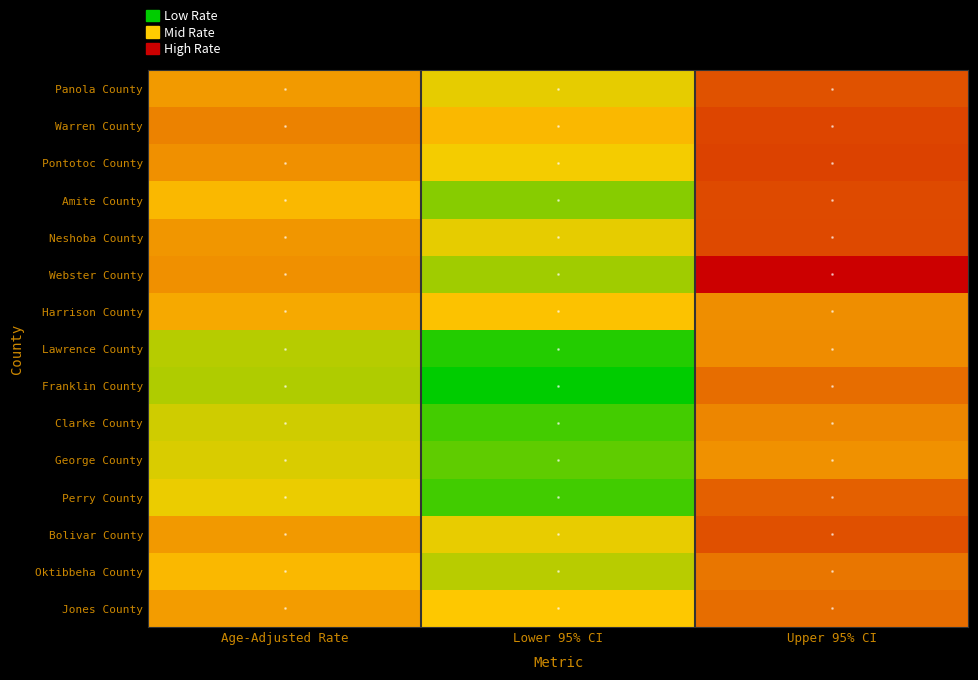

How many data points does each series have?

3